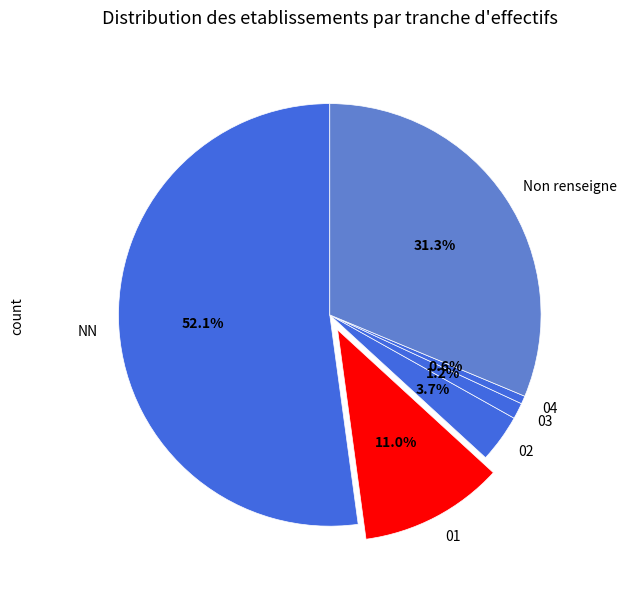

The 03 slice represents 11% of the pie. True or false?

False